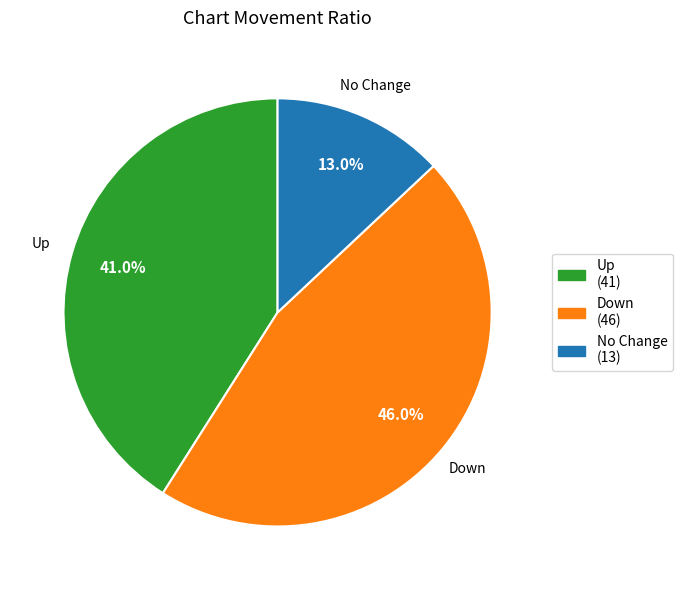

How many slices are in this pie chart?

3